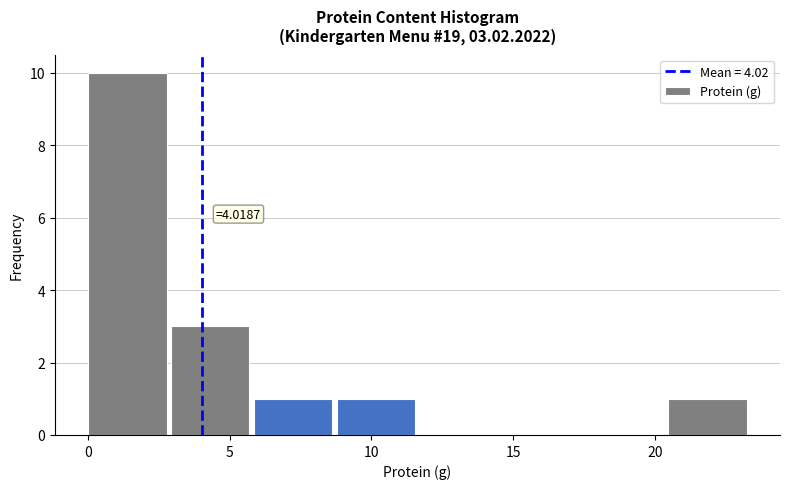

Which range on the x-axis has the tallest bar?

0.0 to 3.0